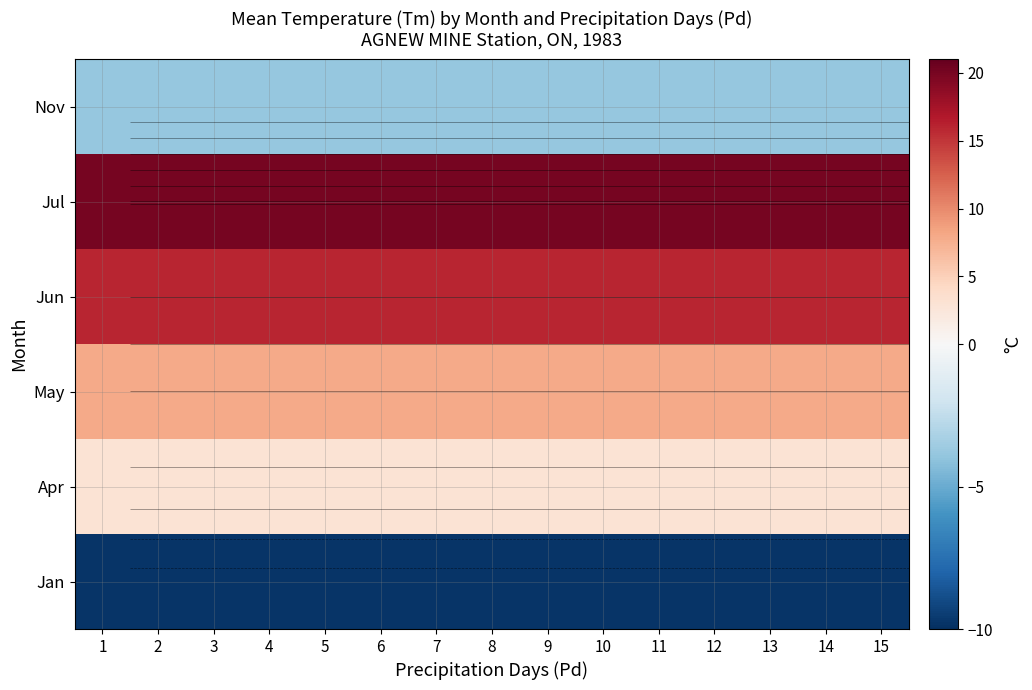

At how many categories does at least one series exceed 7?

15